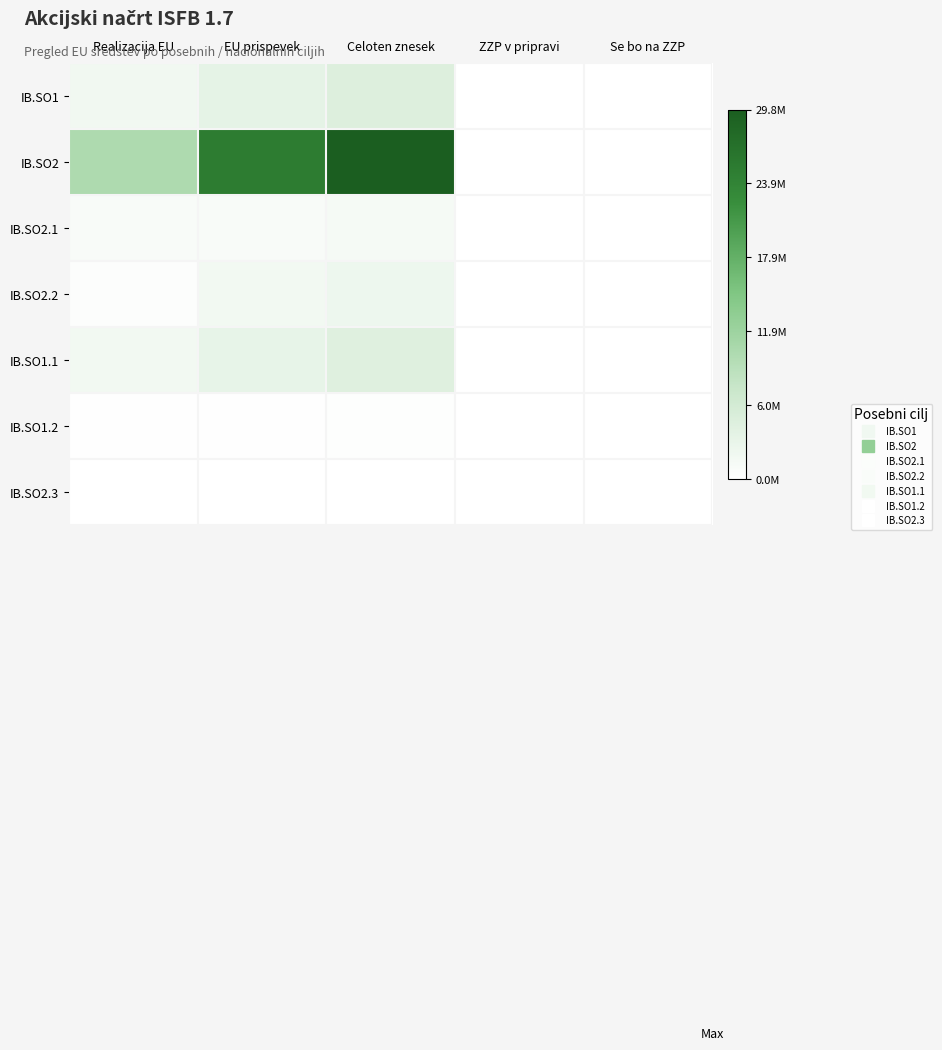

Reading left to right, transcribe all the data shown in this chart.

IB.SO1: Realizacija EU=0.1	EU prispevek=0.1	Celoten znesek=0.2	ZZP v pripravi=0.0	Se bo na ZZP=0.0
IB.SO2: Realizacija EU=0.3	EU prispevek=0.8	Celoten znesek=1.0	ZZP v pripravi=0.0	Se bo na ZZP=0.0
IB.SO2.1: Realizacija EU=0.0	EU prispevek=0.0	Celoten znesek=0.0	ZZP v pripravi=0.0	Se bo na ZZP=0.0
IB.SO2.2: Realizacija EU=0.0	EU prispevek=0.1	Celoten znesek=0.1	ZZP v pripravi=0.0	Se bo na ZZP=0.0
IB.SO1.1: Realizacija EU=0.1	EU prispevek=0.1	Celoten znesek=0.1	ZZP v pripravi=0.0	Se bo na ZZP=0.0
IB.SO1.2: Realizacija EU=0.0	EU prispevek=0.0	Celoten znesek=0.0	ZZP v pripravi=0.0	Se bo na ZZP=0.0
IB.SO2.3: Realizacija EU=0.0	EU prispevek=0.0	Celoten znesek=0.0	ZZP v pripravi=0.0	Se bo na ZZP=0.0